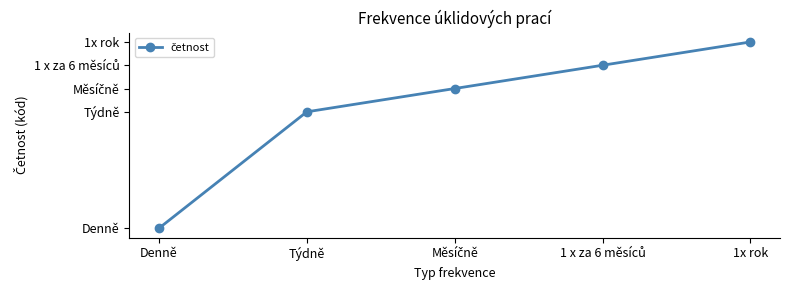

Is this an area chart (filled region under the line)?

No